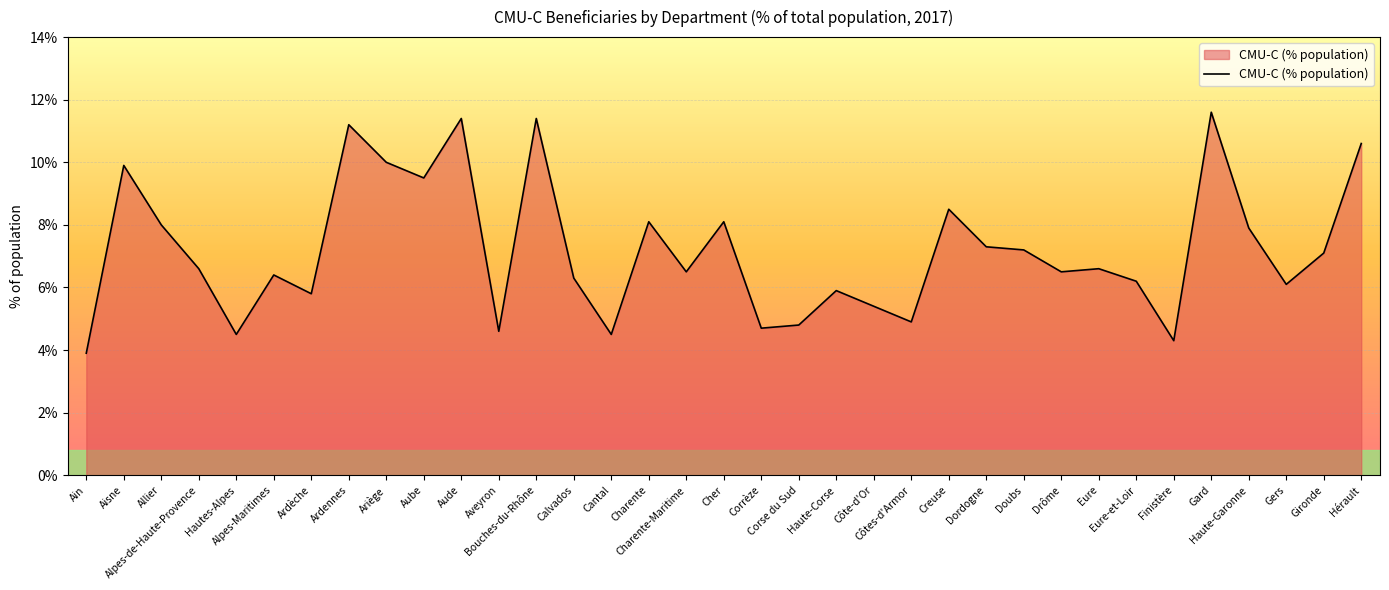

Reading left to right, what are all the values shown in this chart?

Ain=3.9	Aisne=9.9	Allier=8.0	Alpes-de-Haute-Provence=6.6	Hautes-Alpes=4.5	Alpes-Maritimes=6.4	Ardèche=5.8	Ardennes=11.2	Ariège=10.0	Aube=9.5	Aude=11.4	Aveyron=4.6	Bouches-du-Rhône=11.4	Calvados=6.3	Cantal=4.5	Charente=8.1	Charente-Maritime=6.5	Cher=8.1	Corrèze=4.7	Corse du Sud=4.8	Haute-Corse=5.9	Côte-d'Or=5.4	Côtes-d'Armor=4.9	Creuse=8.5	Dordogne=7.3	Doubs=7.2	Drôme=6.5	Eure=6.6	Eure-et-Loir=6.2	Finistère=4.3	Gard=11.6	Haute-Garonne=7.9	Gers=6.1	Gironde=7.1	Hérault=10.6